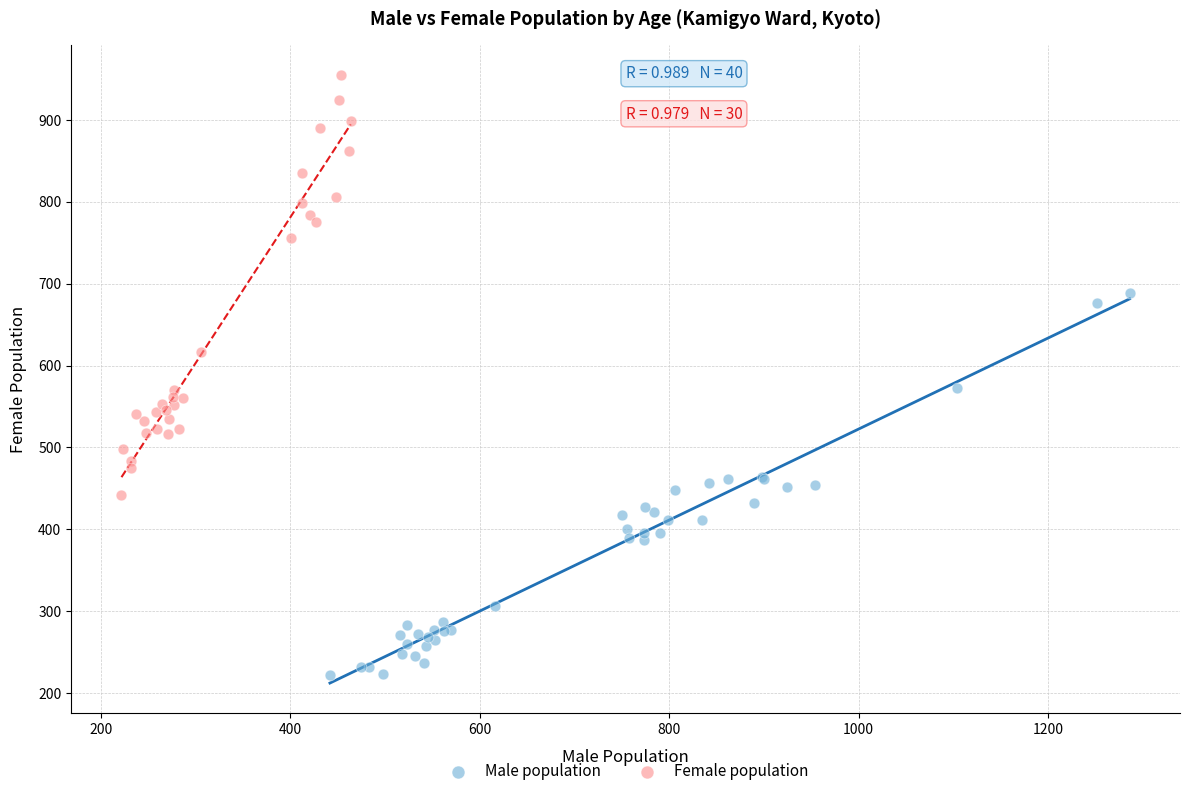

Which series contains the lowest Y value?

Male population